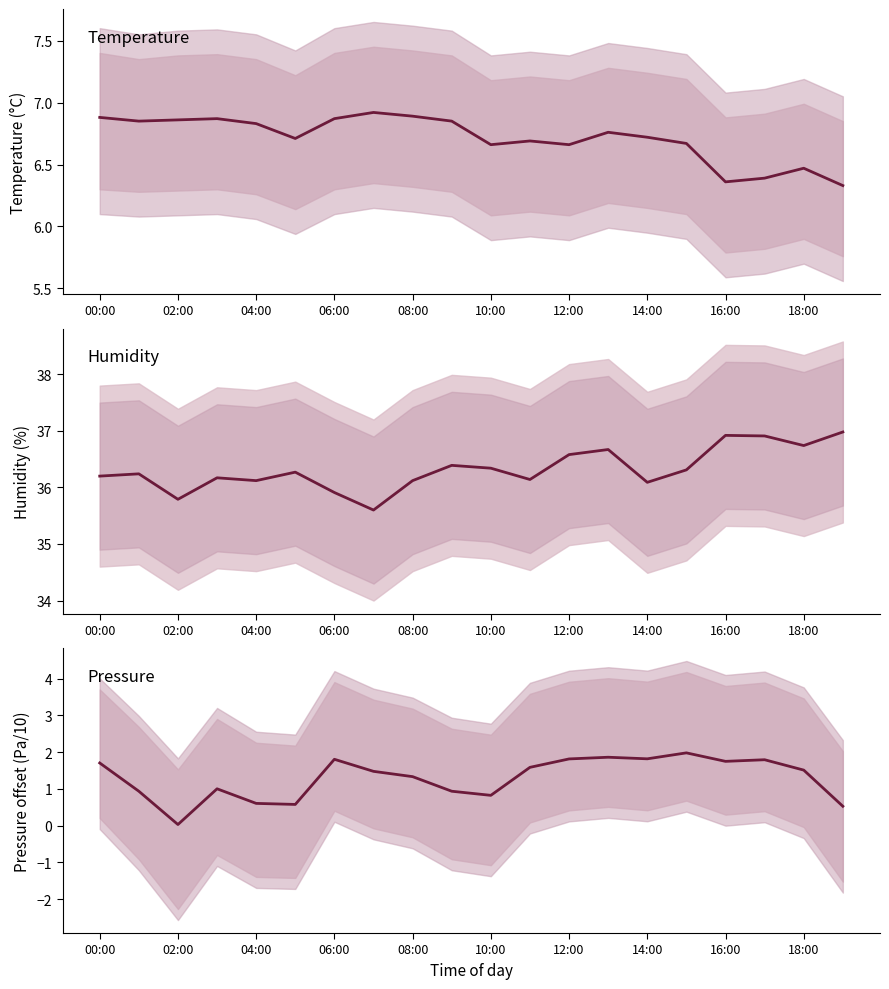

What is the average value of the pressure series?

1.3